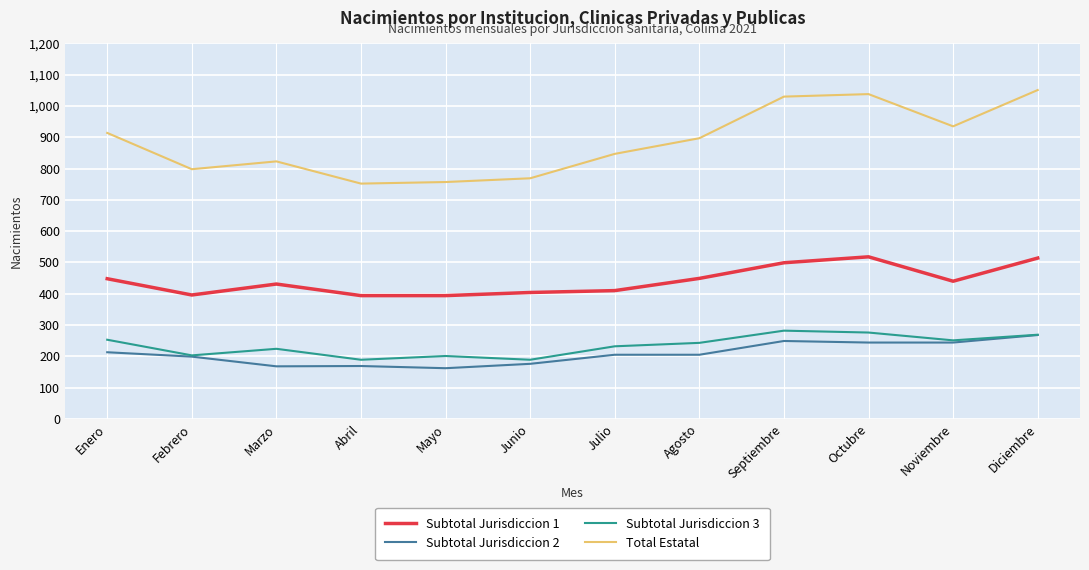

What is the greatest value displayed?

1051